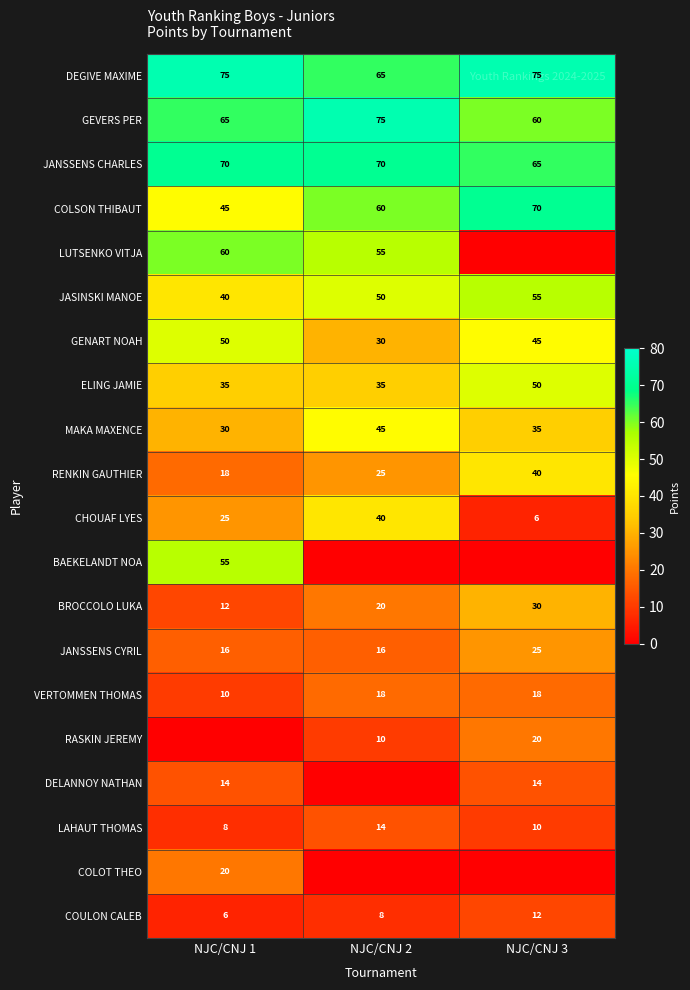

The value of LAHAUT THOMAS at NJC/CNJ 1 is 3. True or false?

False